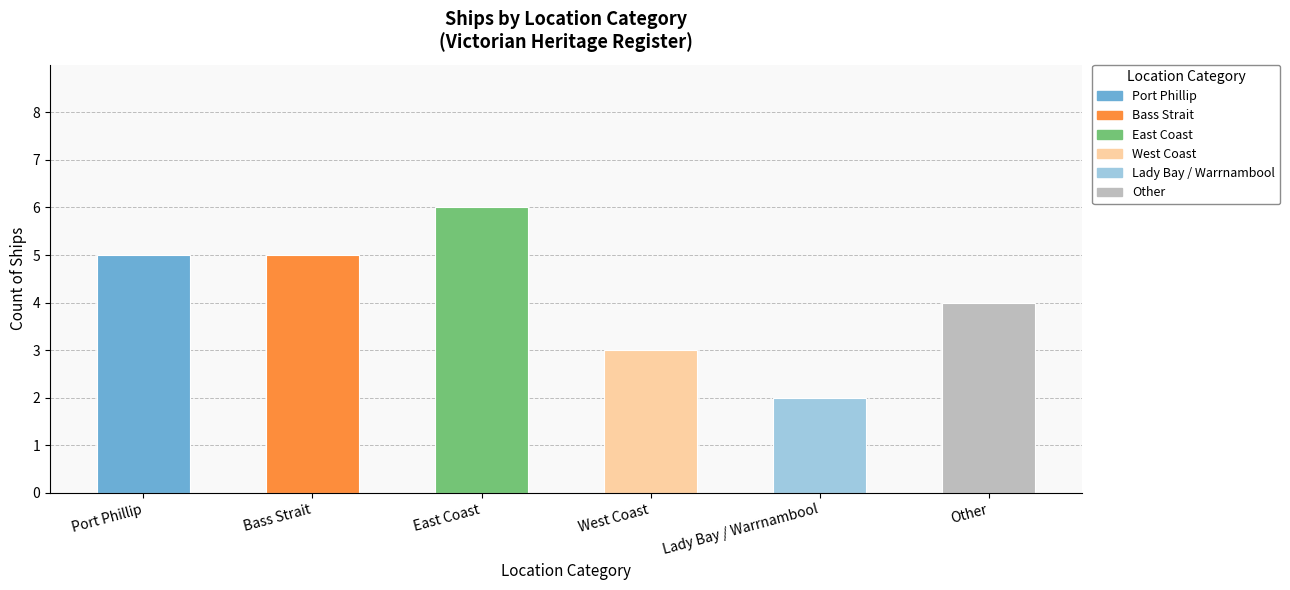

The chart shows a value of 3 at Lady Bay / Warrnambool. True or false?

False